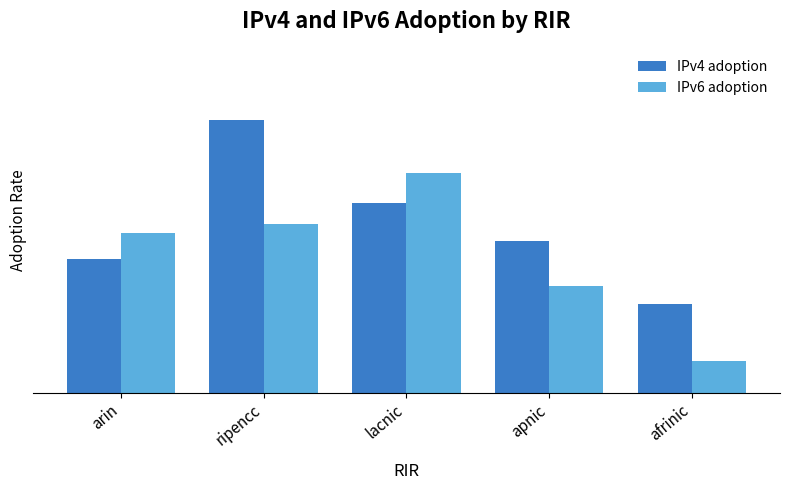

List the labels in order of IPv4 adoption value, largest first.

ripencc, lacnic, apnic, arin, afrinic